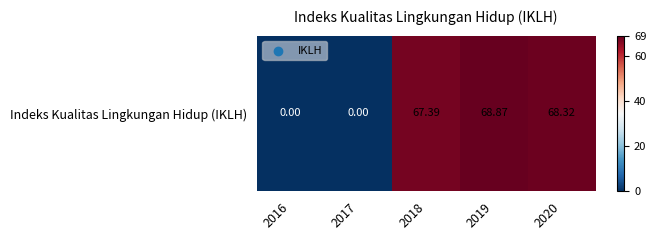

List the labels in order of value, largest first.

2019, 2020, 2018, 2016, 2017